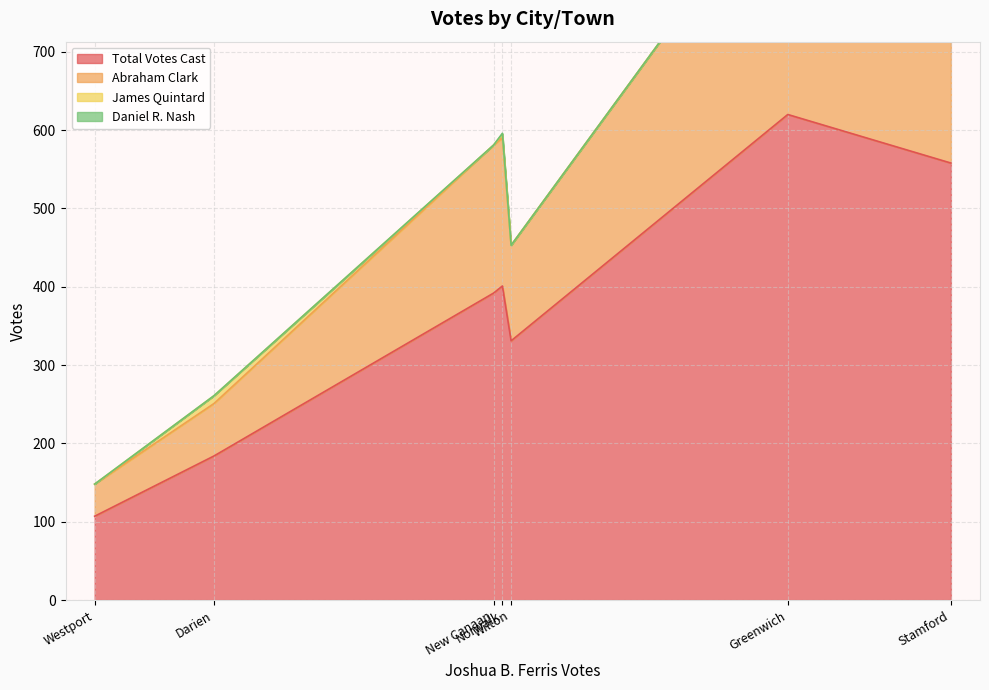

Which category has the lowest value across all series?

Greenwich